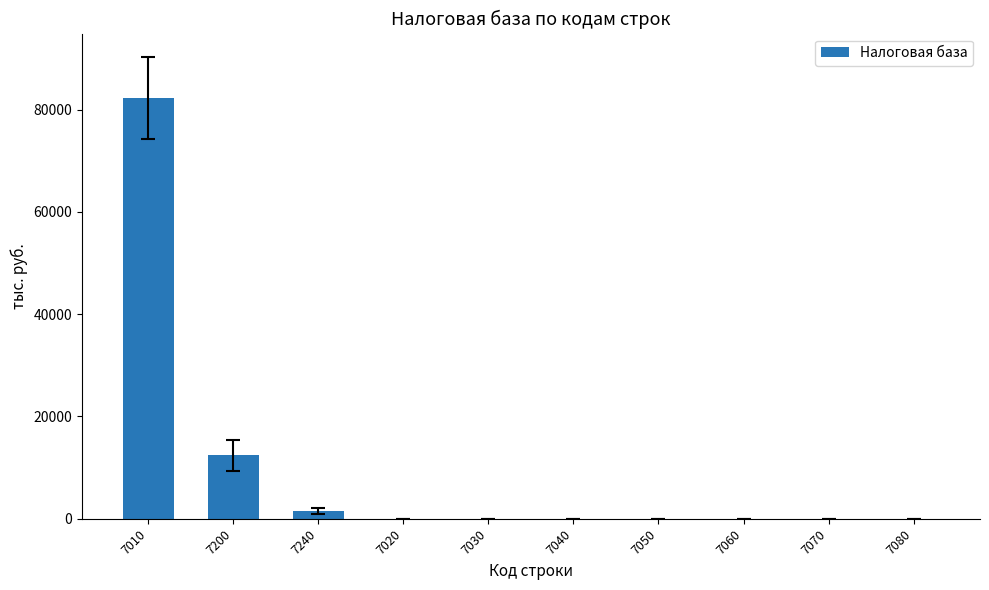

What is the change in value from 7200 to 7040?

-12377